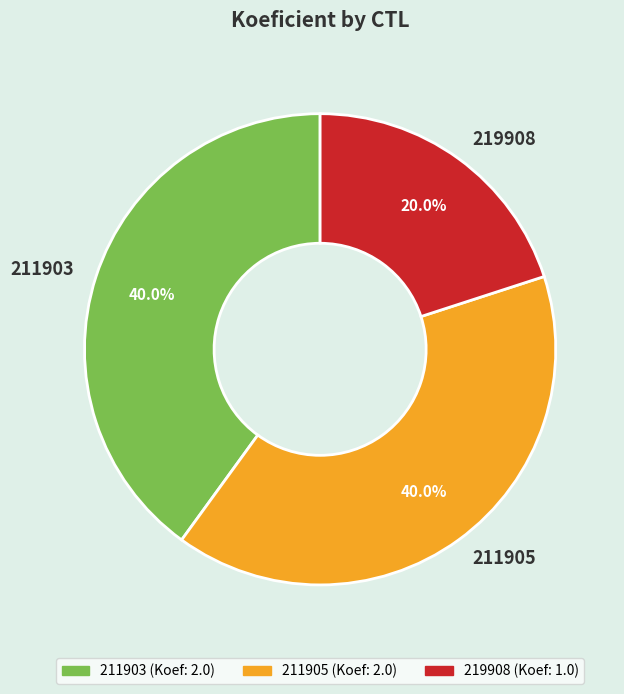

Which has a higher value, 219908 or 211903?

211903